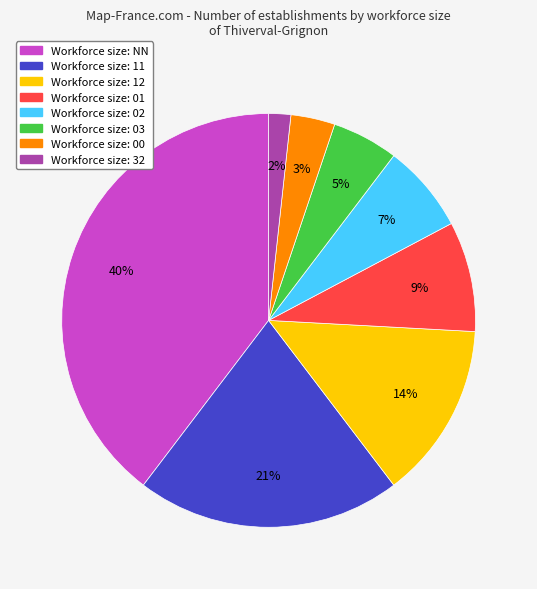

To the nearest percent, what is the difference between the largest and smallest slice percentages?

38%